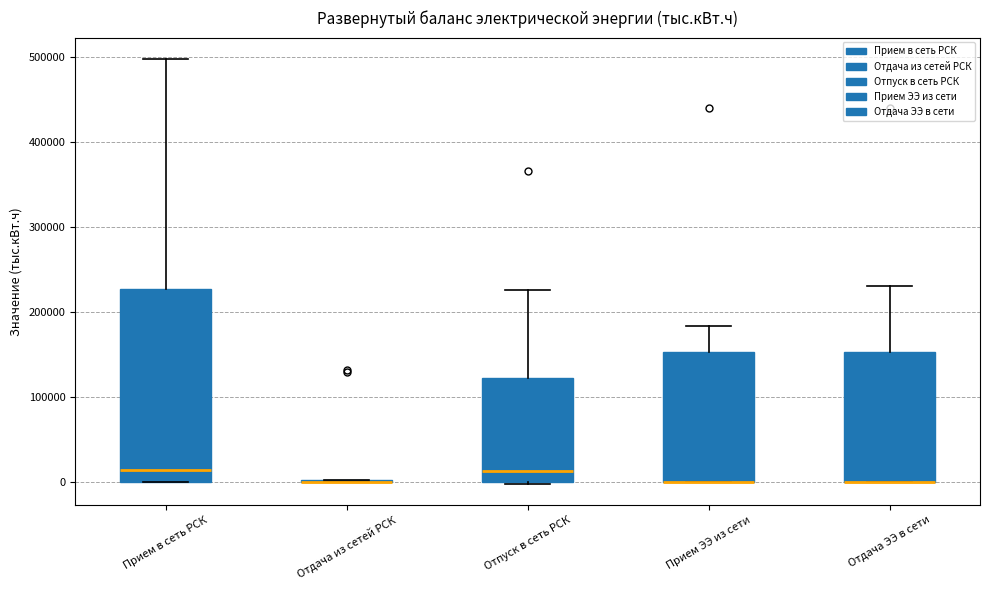

Reading left to right, read every box against the y-axis: the position of its median line, the range the box covers, and the ends of its whiskers. The values are not printed on the chart, so give them approximately, as read against the axis.

Прием в сеть РСК: median 20000, box 0 to 230000, whiskers 0 to 500000
Отдача из сетей РСК: box collapsed to a line at 0, whiskers 0 to 0
Отпуск в сеть РСК: median 10000, box 0 to 120000, whiskers 0 to 230000
Прием ЭЭ из сети: median 0 (drawn on the box's lower edge), box 0 to 150000, whiskers 0 to 180000
Отдача ЭЭ в сети: median 0 (drawn on the box's lower edge), box 0 to 150000, whiskers 0 to 230000